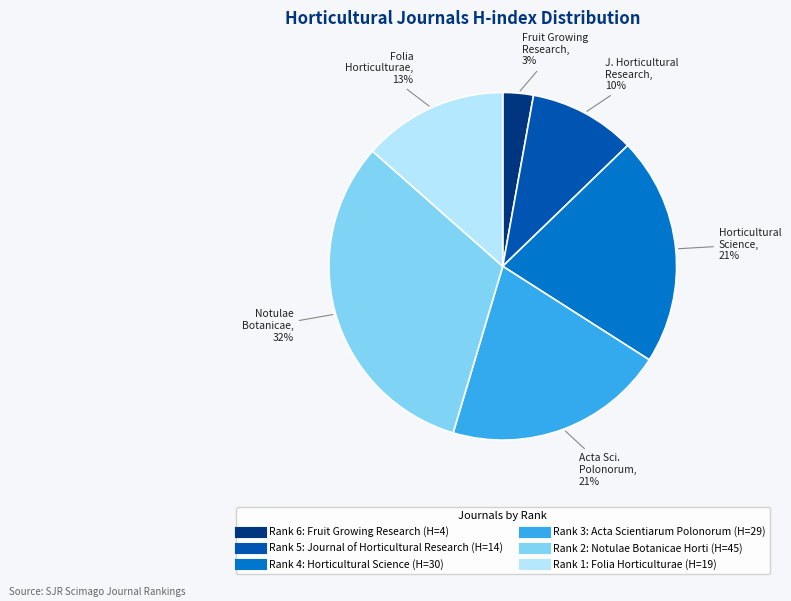

To the nearest percent, what is the difference between the largest and smallest slice percentages?

29%